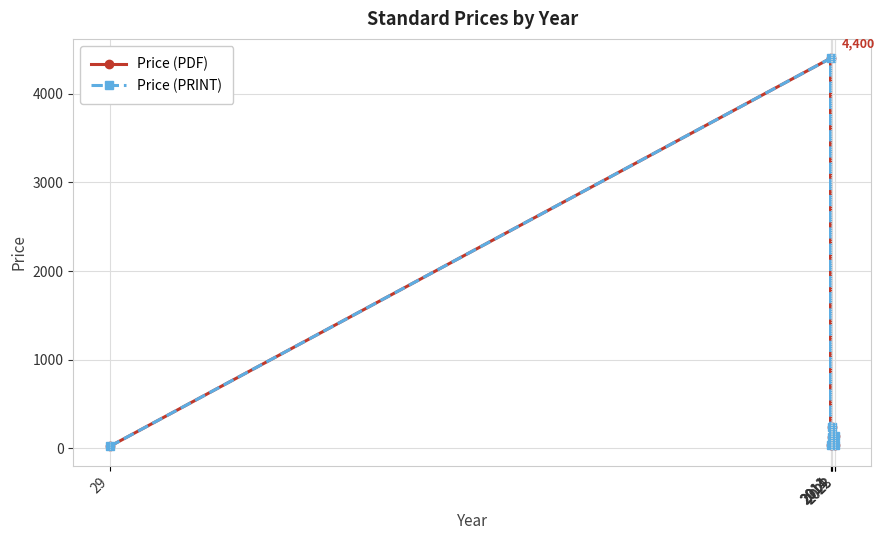

True or false: Price (PRINT) and Price (PDF) intersect in this chart.

False